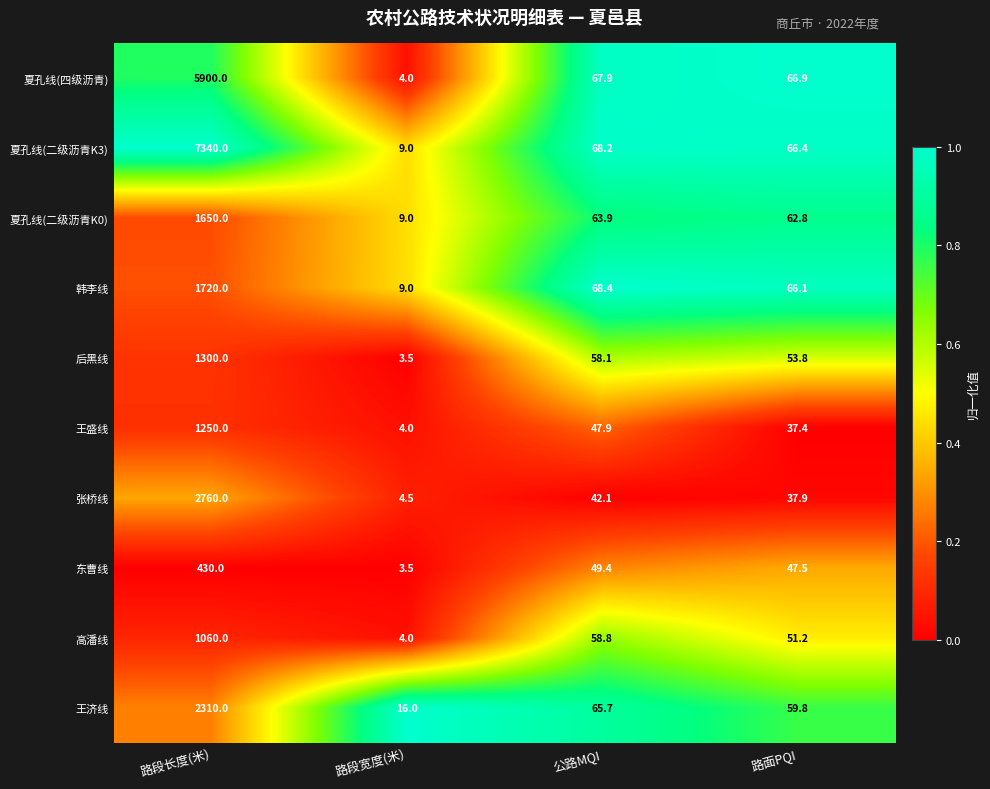

Rank the series by their maximum value, from lowest to highest.

东曹线, 高潘线, 王盛线, 后黑线, 夏孔线(二级沥青K0), 韩李线, 王济线, 张桥线, 夏孔线(四级沥青), 夏孔线(二级沥青K3)